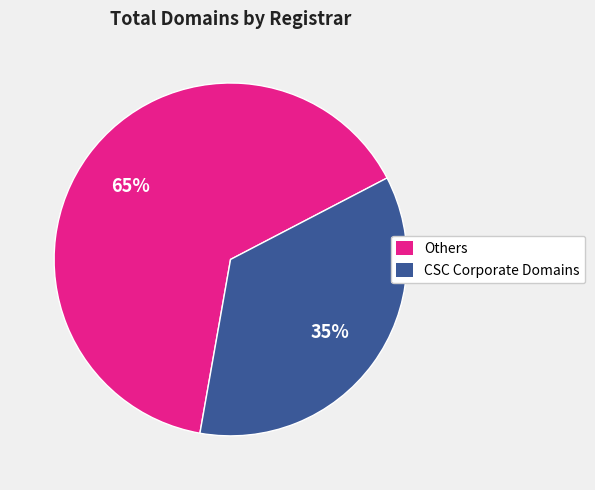

What is the majority slice?

Others